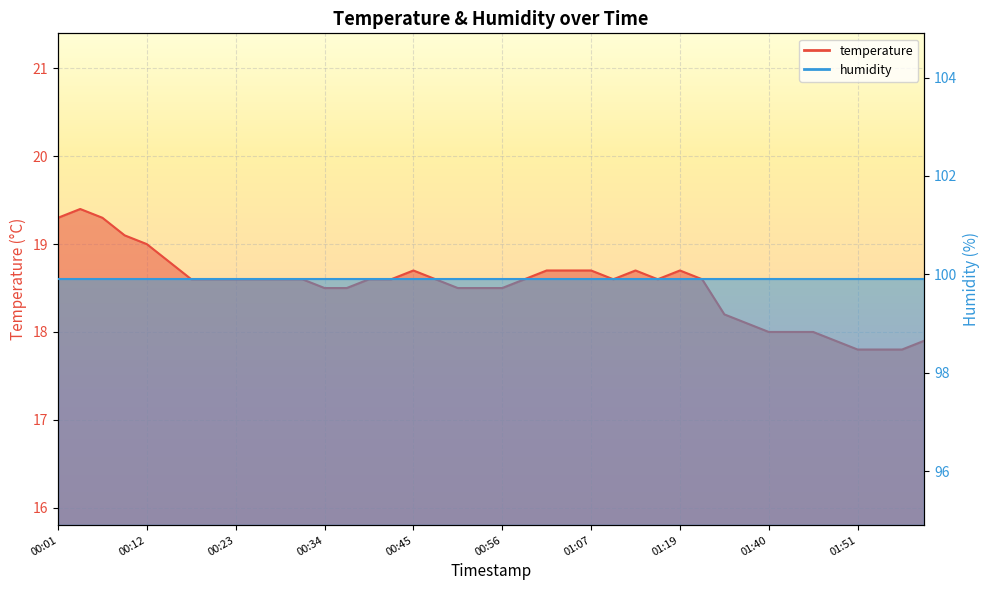

The value at 01:02 is 18.7. True or false?

True